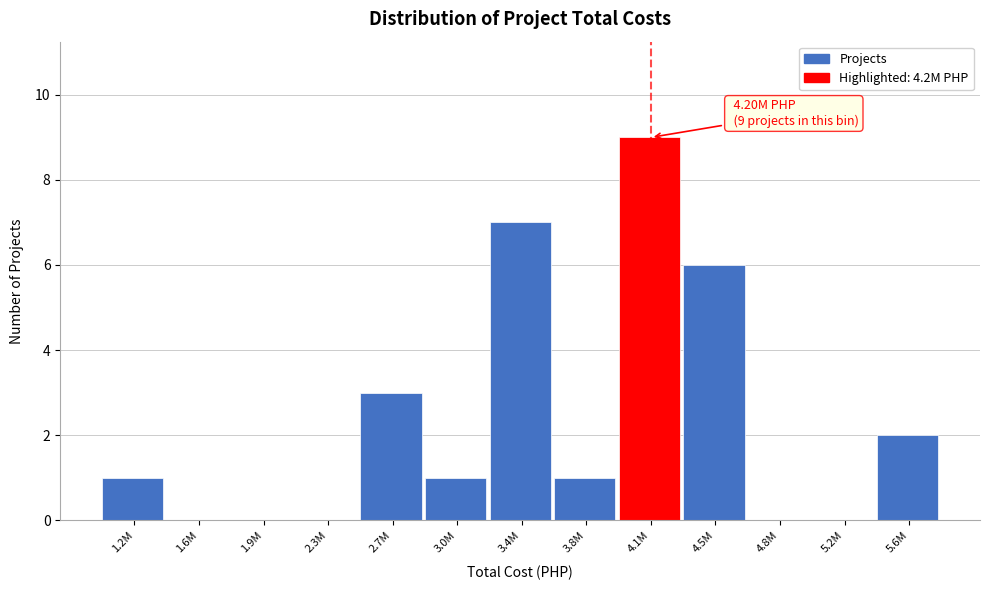

Reading left to right, extract all data points from this chart.

1.2M=1	1.6M=0	1.9M=0	2.3M=0	2.7M=3	3.0M=1	3.4M=7	3.8M=1	4.1M=9	4.5M=6	4.8M=0	5.2M=0	5.6M=2